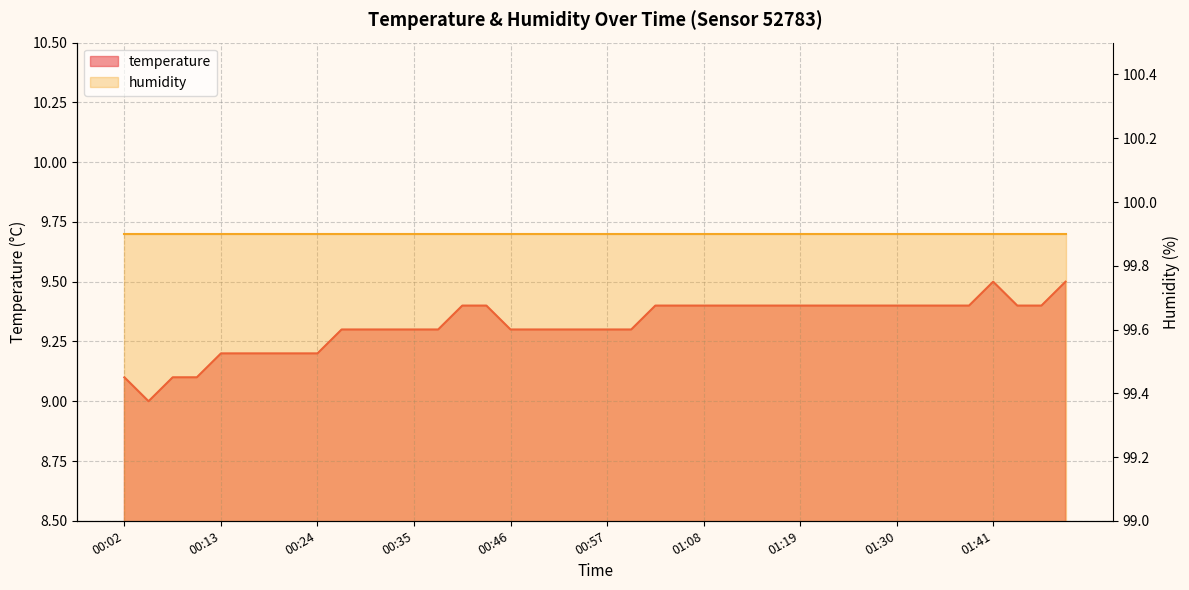

Where is the first local maximum?

01:41